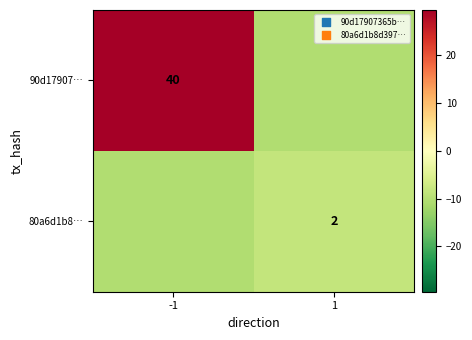

The 90d17907… series shows 40.0 at -1. True or false?

True